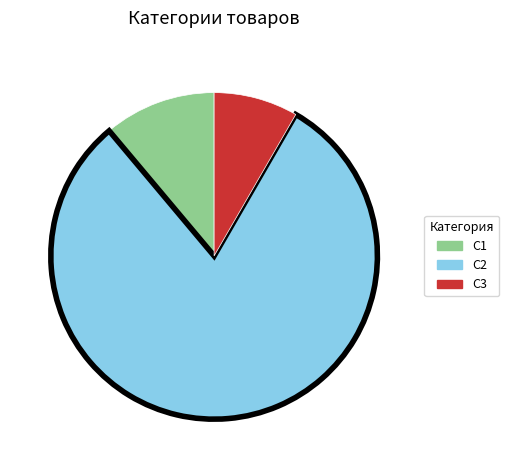

Combined, do C1 and C2 account for over 50%?

Yes